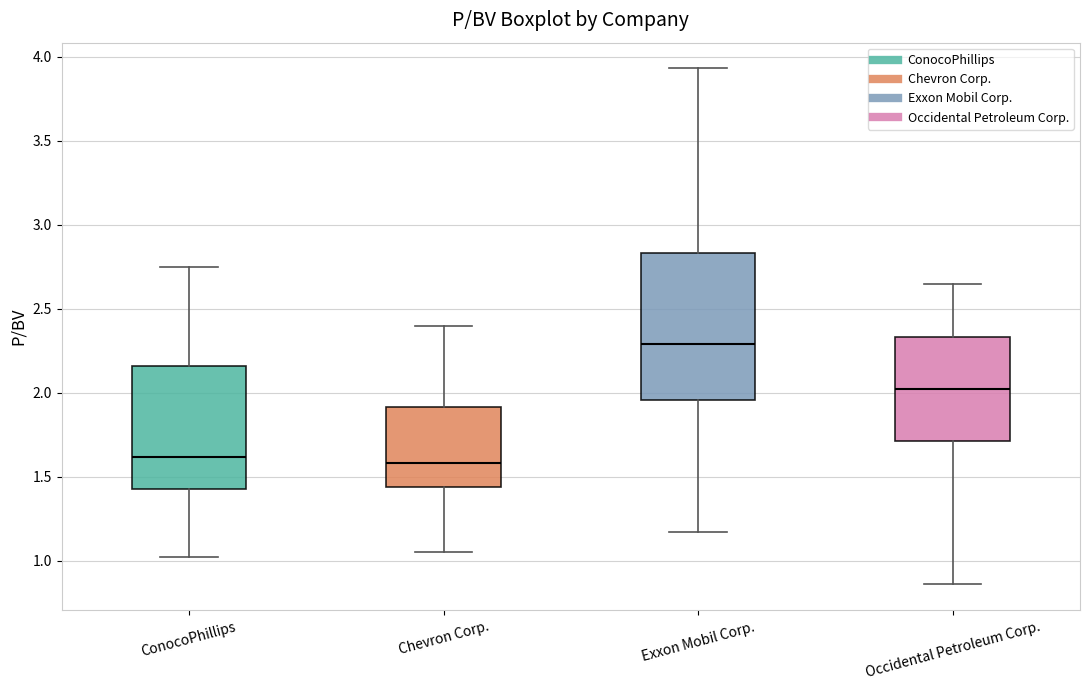

Which box has the highest median line?

Exxon Mobil Corp.